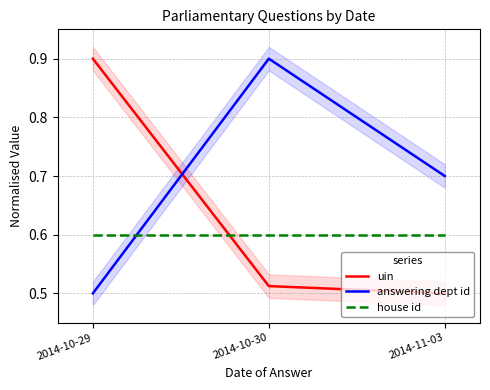

At how many categories does at least one series exceed 0?

3